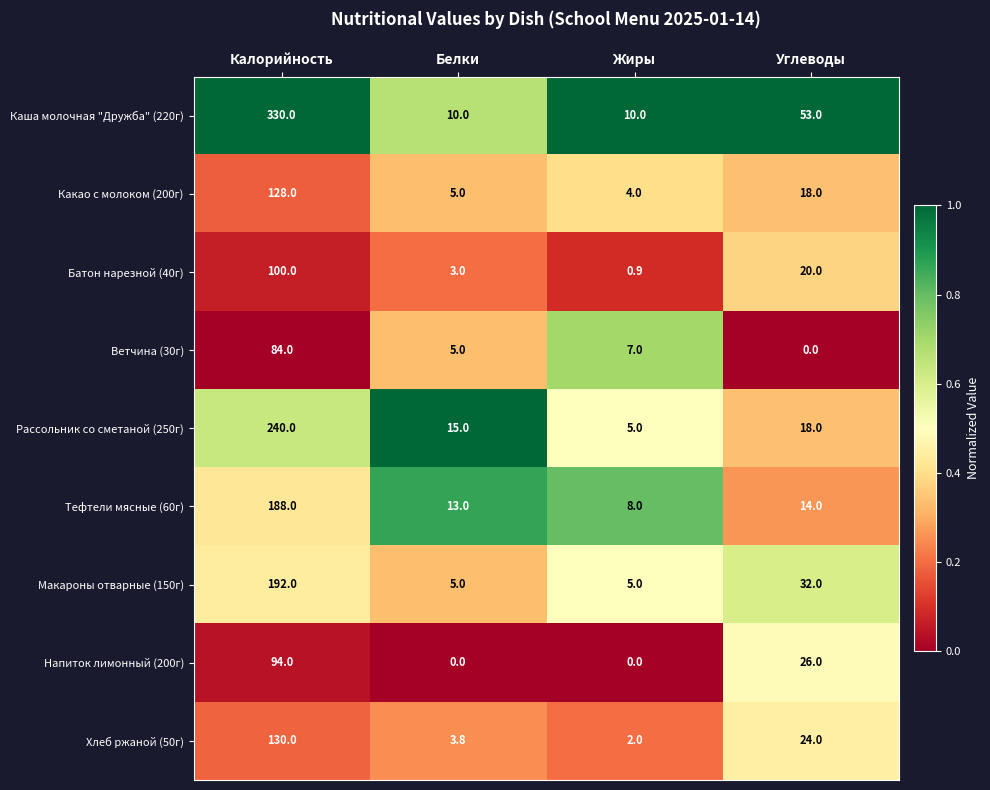

Which category has the highest value in the Макароны отварные (150г) series?

Калорийность